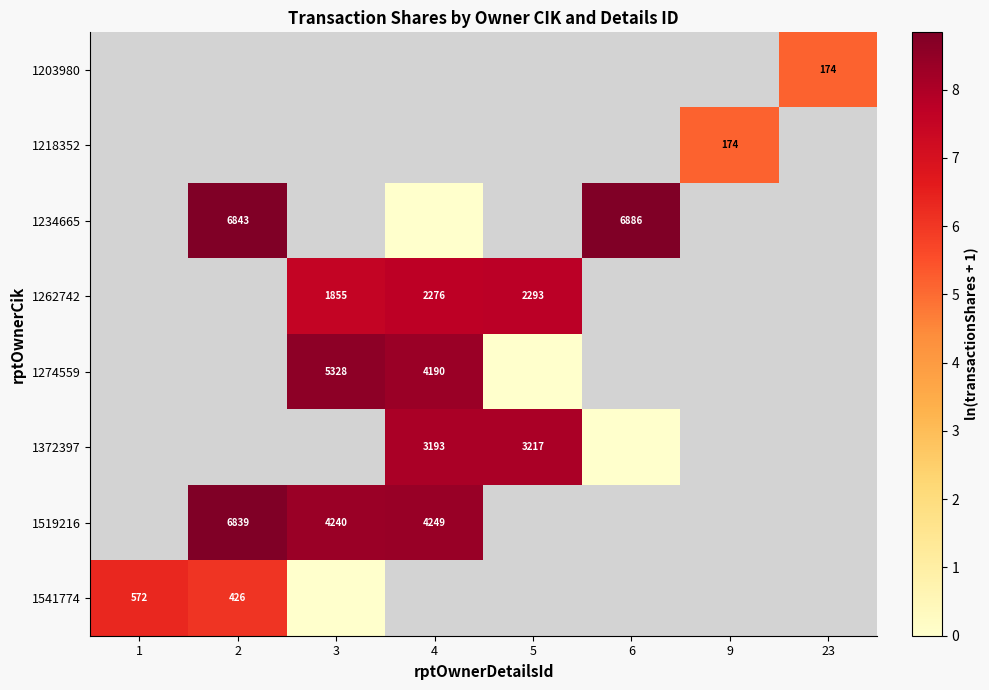

True or false: 1203980 has a value of 7.7 at 23.

False